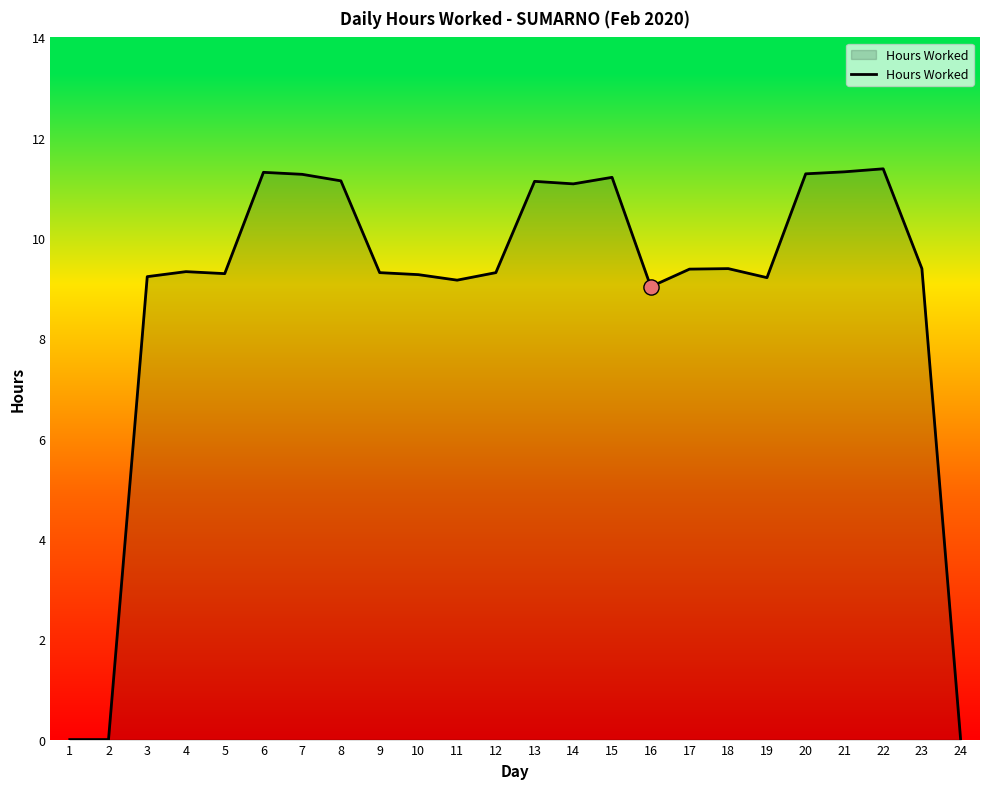

What is the change in value from 10 to 24?

-9.3